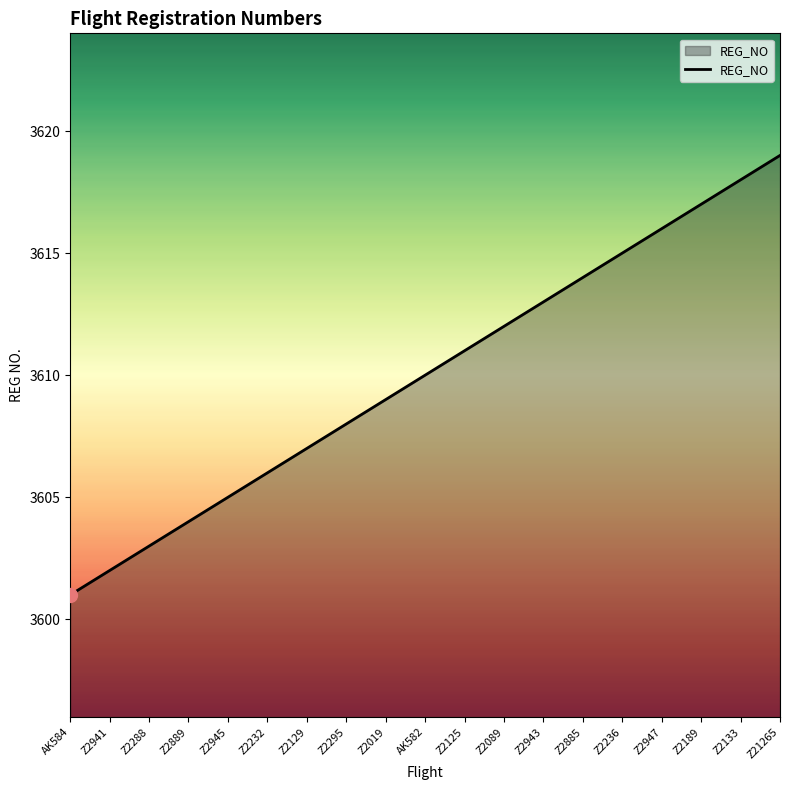

List the labels in order of value, largest first.

Z21265, Z2133, Z2189, Z2947, Z2236, Z2885, Z2943, Z2089, Z2125, AK582, Z2019, Z2295, Z2129, Z2232, Z2945, Z2889, Z2288, Z2941, AK584